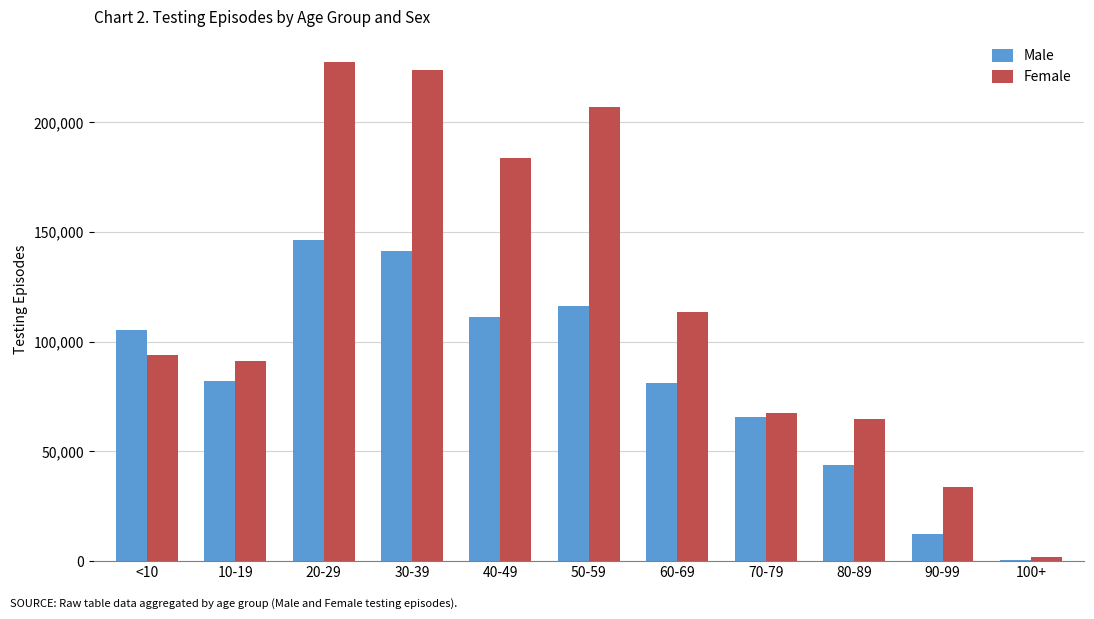

Between 20-29 and 70-79, which series saw the biggest shift?

Female